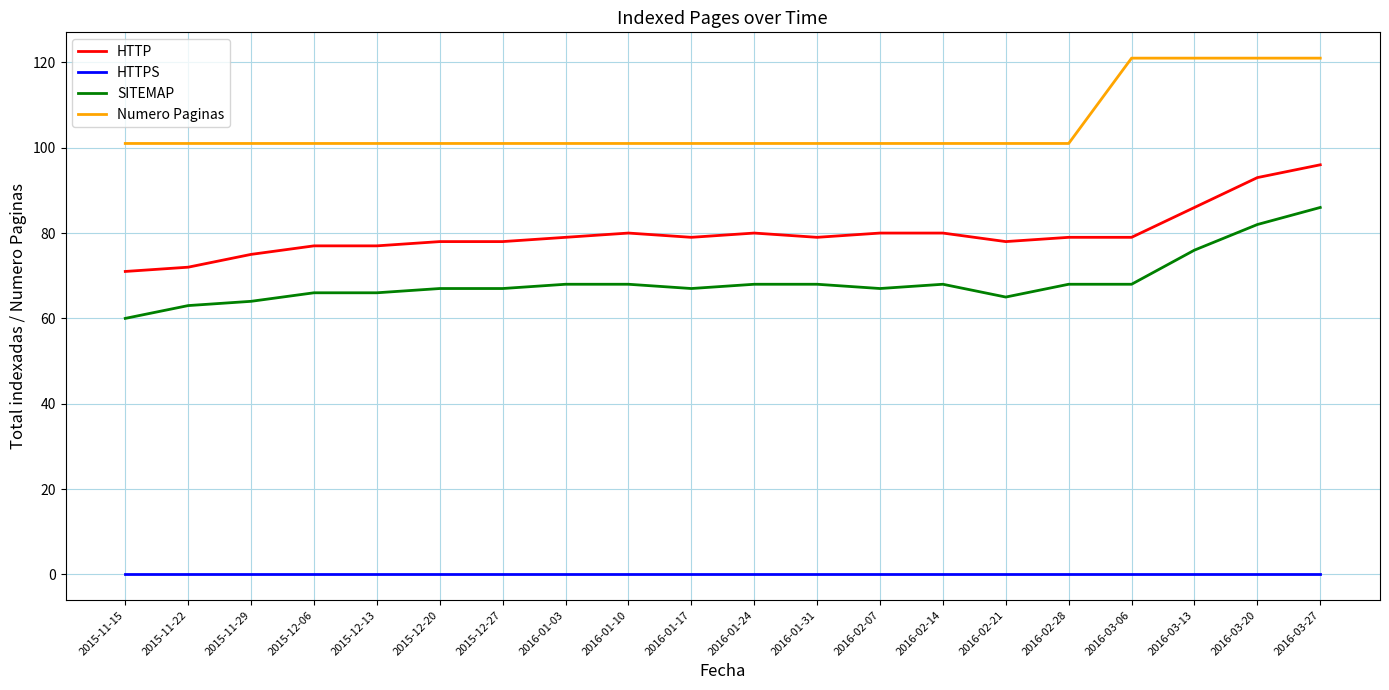

What is the difference between the highest and lowest values at 2016-02-14?

101